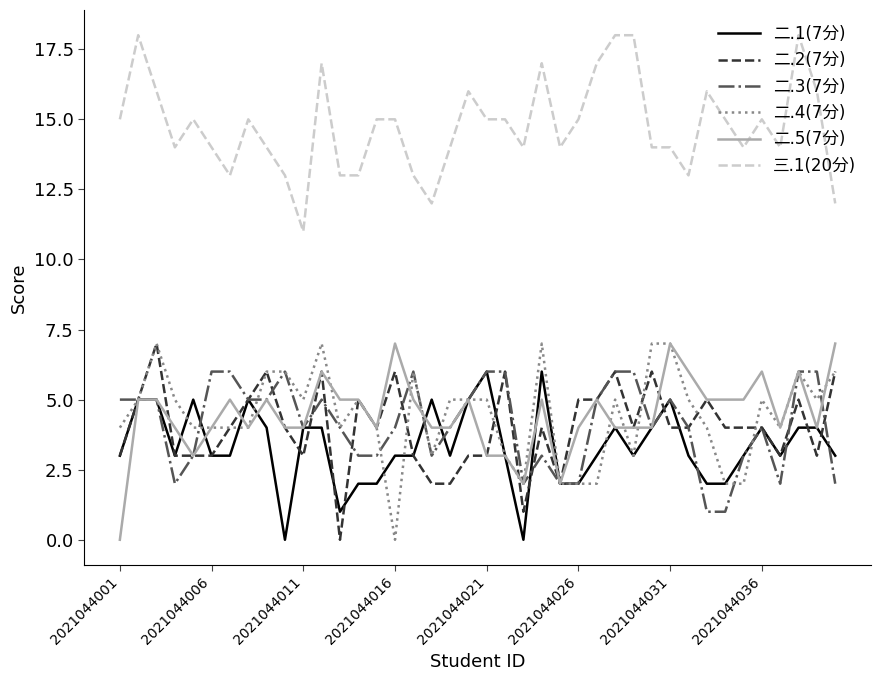

What is the greatest value displayed?

18